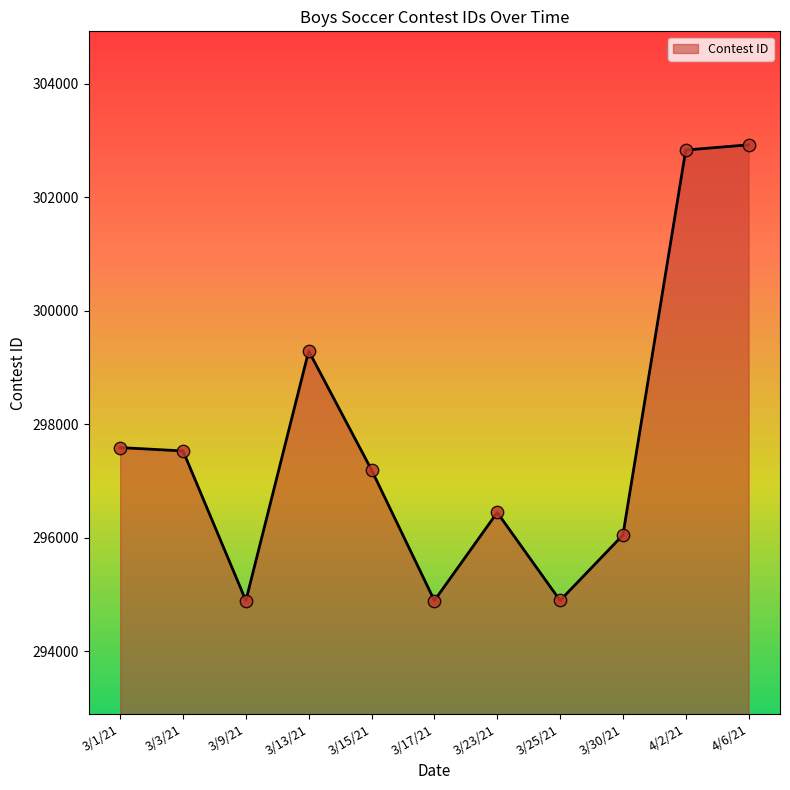

Between 3/1/21 and 3/25/21, which is larger?

3/1/21